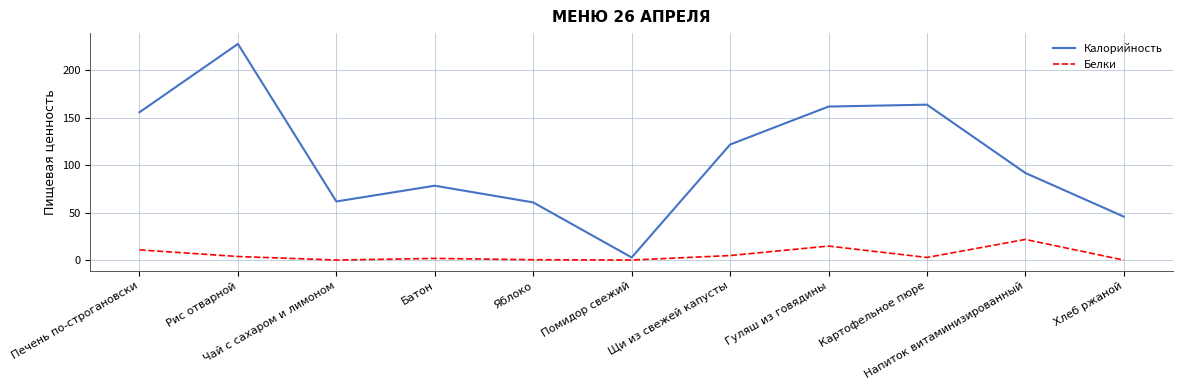

True or false: Белки and Калорийность cross at least once.

False